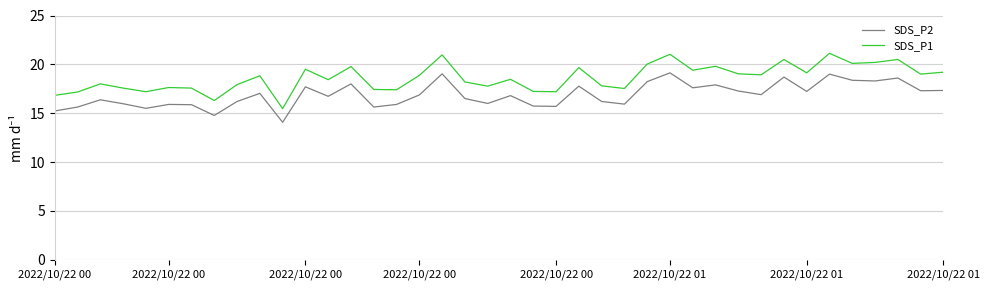

Which series has the widest spread of values?

SDS_P1